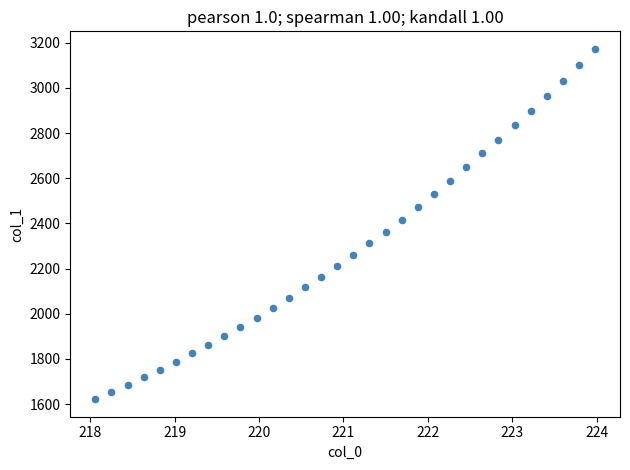

What is the range of Y values (max minus min)?

1550.5